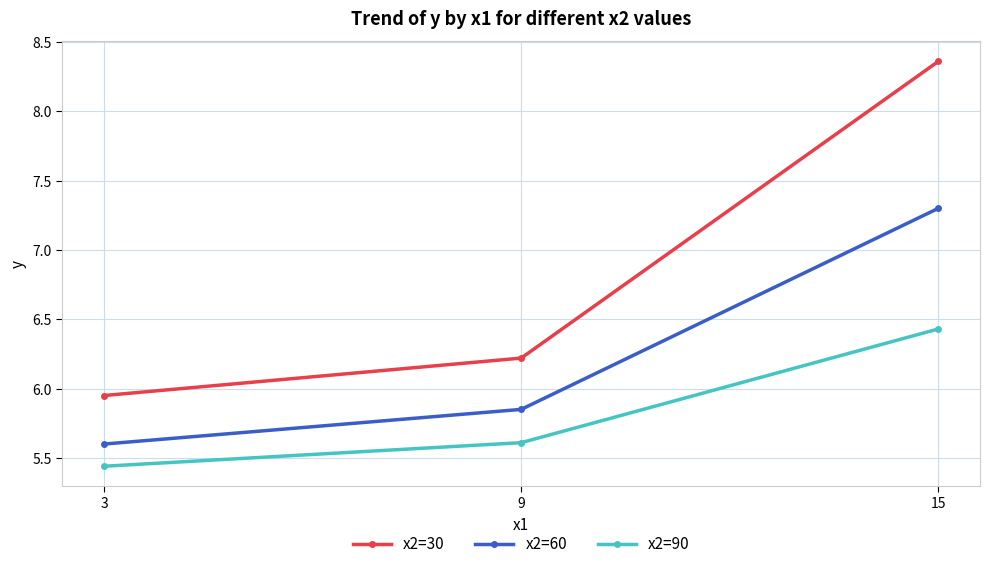

Rank the series by their maximum value, from lowest to highest.

x2=90, x2=60, x2=30